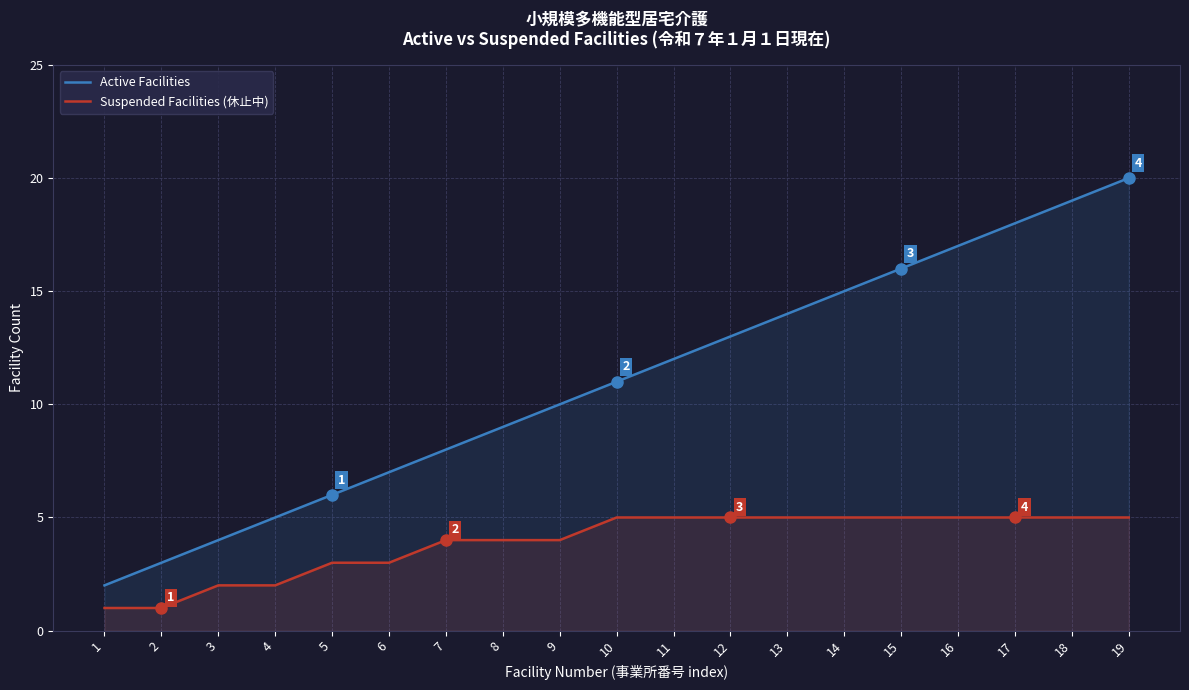

Which category has the lowest value in the Active Facilities series?

1